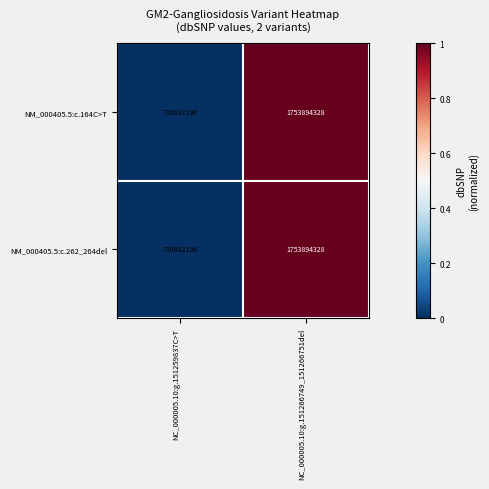

Rank the categories by NM_000405.5:c.262_264del value from highest to lowest.

NC_000005.10:g.151266749_151266751del, NC_000005.10:g.151259837C>T